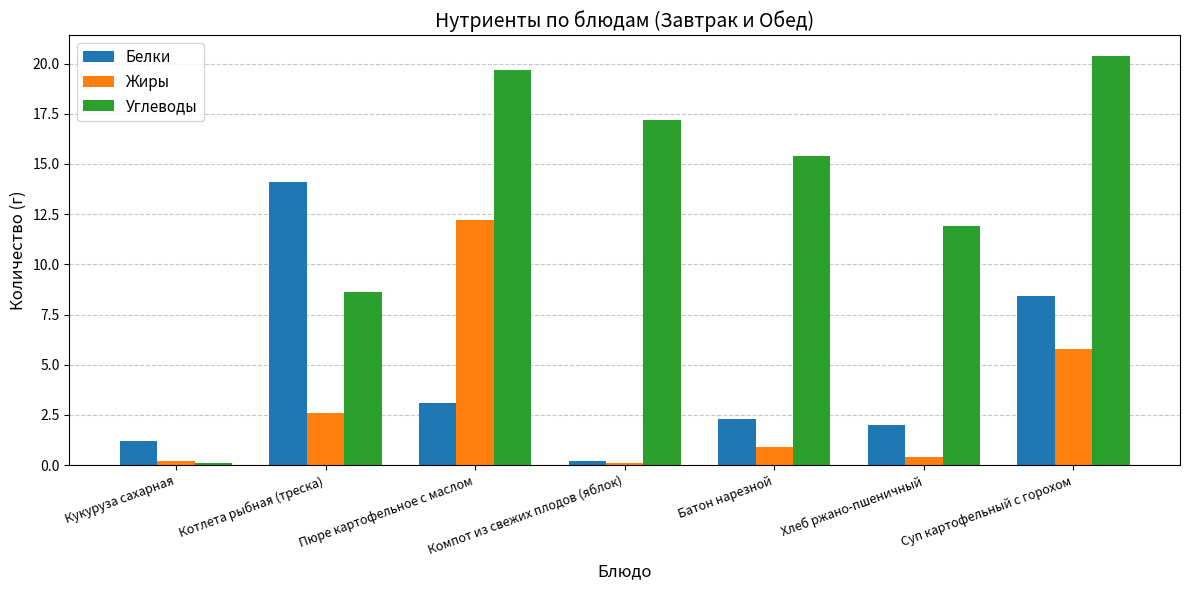

True or false: Белки has a value of 2.1 at Кукуруза сахарная.

False